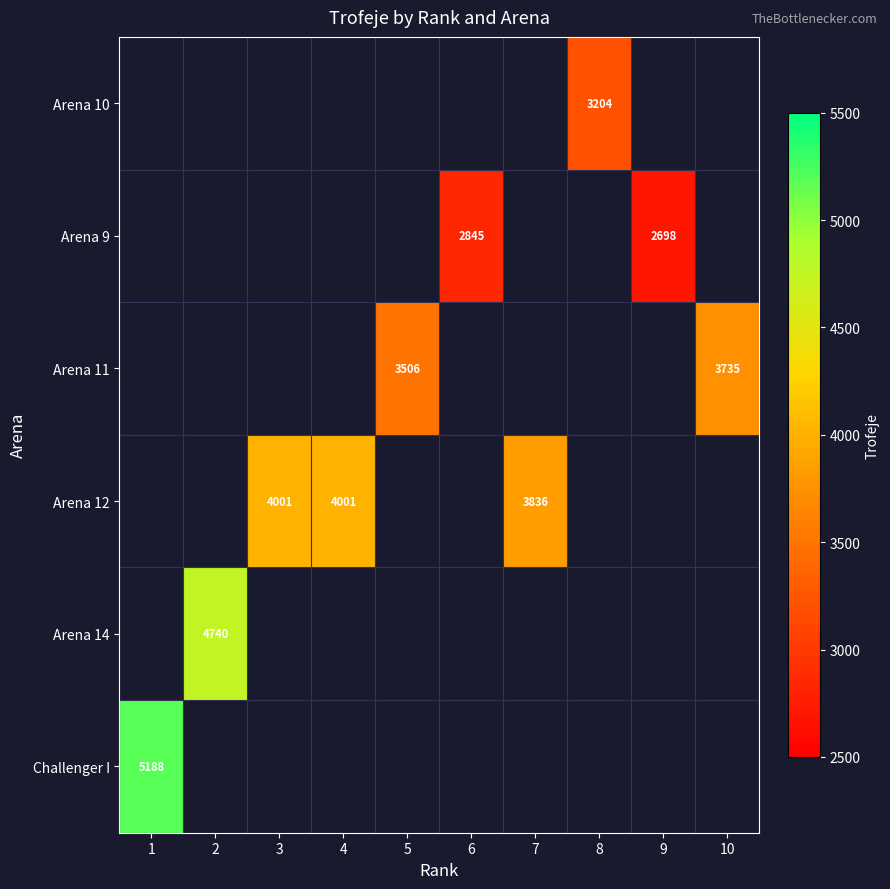

At which category does the chart reach its minimum across all series?

9